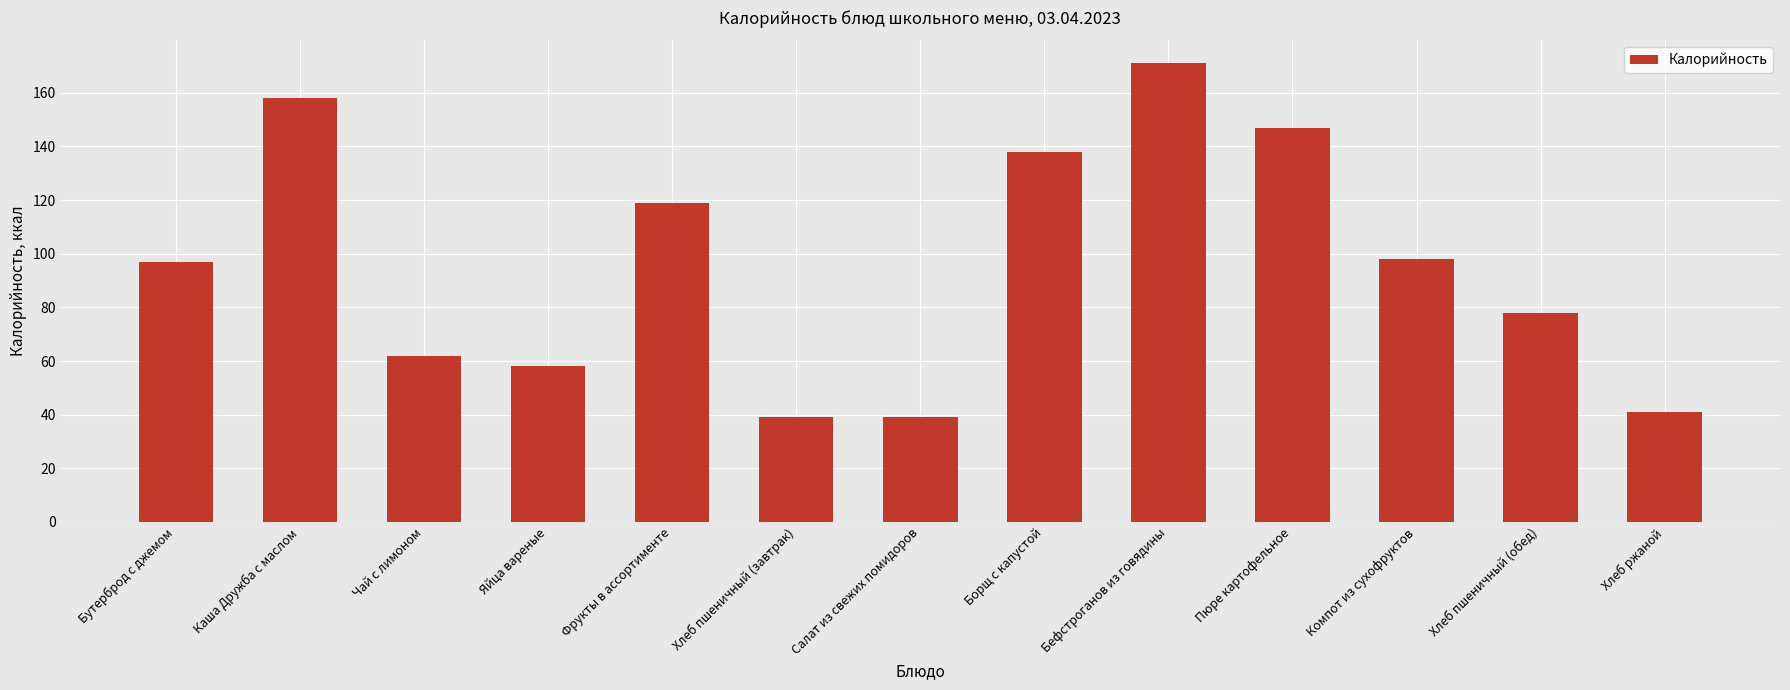

The chart shows a value of 58 at Яйца вареные. True or false?

True